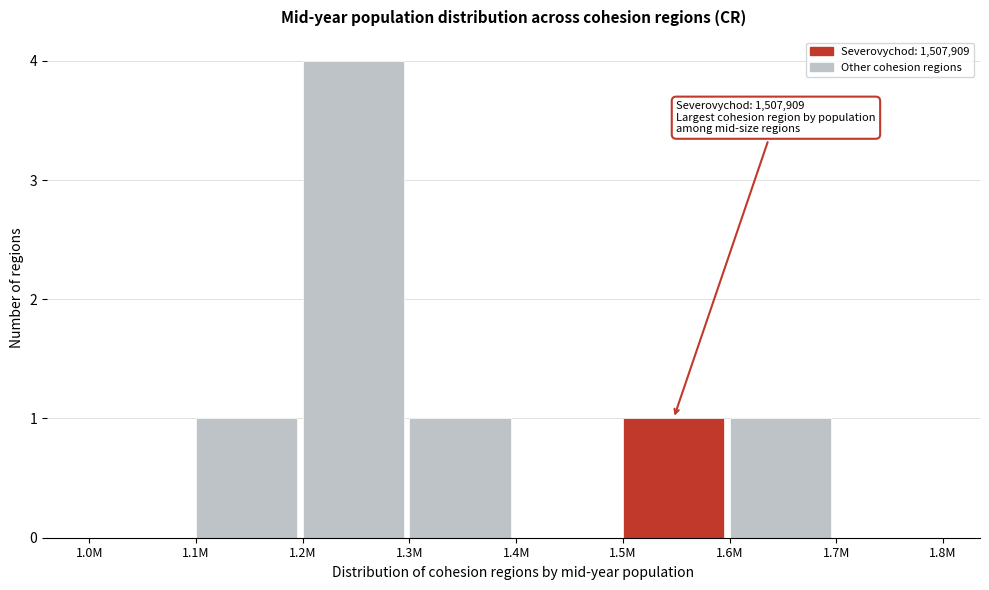

Reading left to right, transcribe all the data shown in this chart.

1.0M=0	1.1M=1	1.2M=4	1.3M=1	1.4M=0	1.5M=1	1.6M=1	1.7M=0